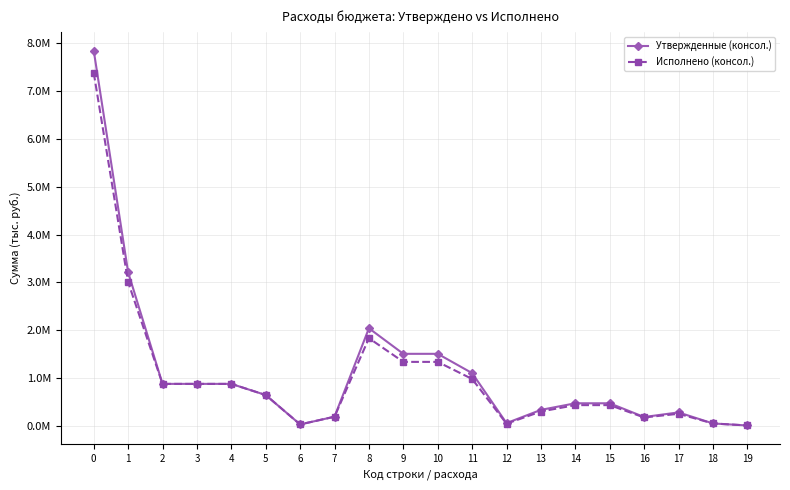

Between 6 and 12, which series saw the biggest shift?

Утвержденные (консол.)